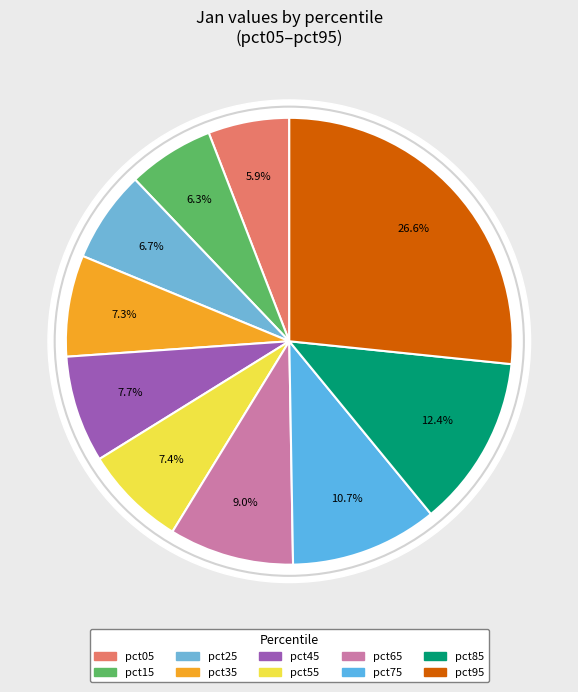

To the nearest percent, what percentage of the pie is pct75?

11%